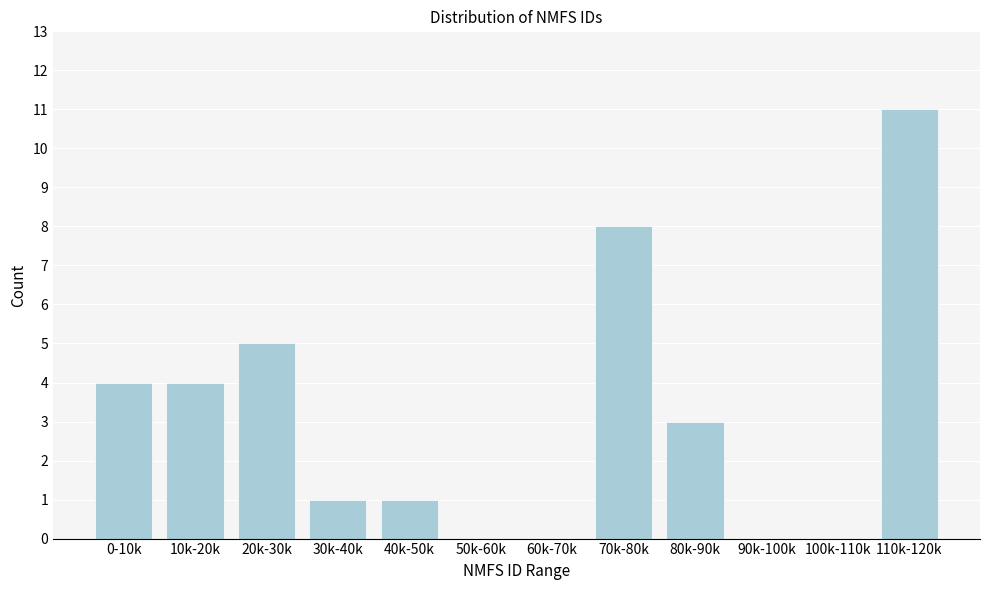

Reading left to right, extract all data points from this chart.

0-10k=4	10k-20k=4	20k-30k=5	30k-40k=1	40k-50k=1	50k-60k=0	60k-70k=0	70k-80k=8	80k-90k=3	90k-100k=0	100k-110k=0	110k-120k=11